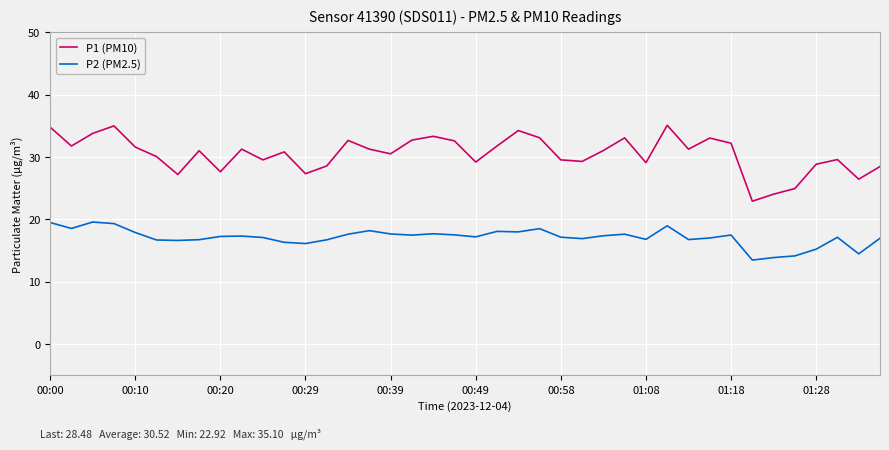

What is the difference between the maximum and minimum values in the P1 (PM10) series?

12.2